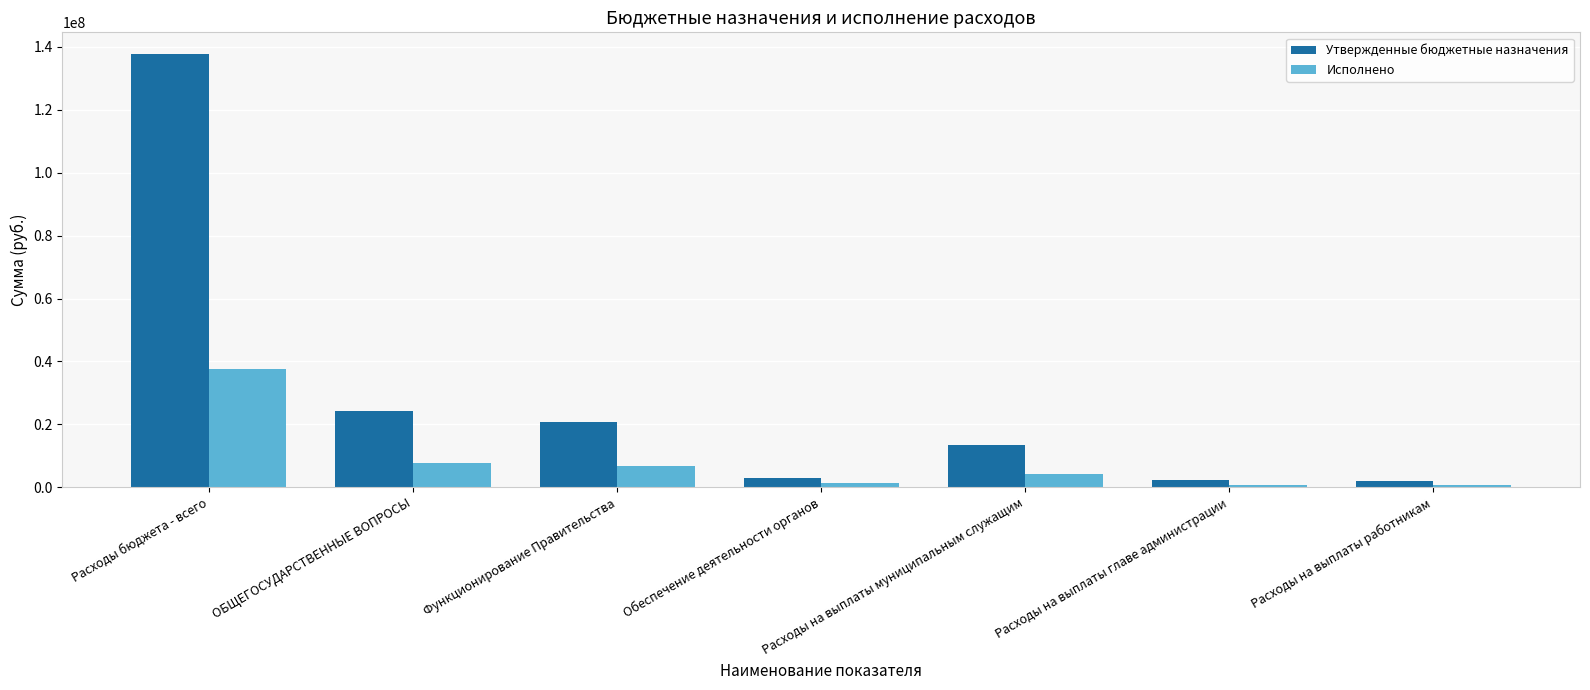

Where does the Исполнено series first go above 4186782?

Расходы бюджета - всего